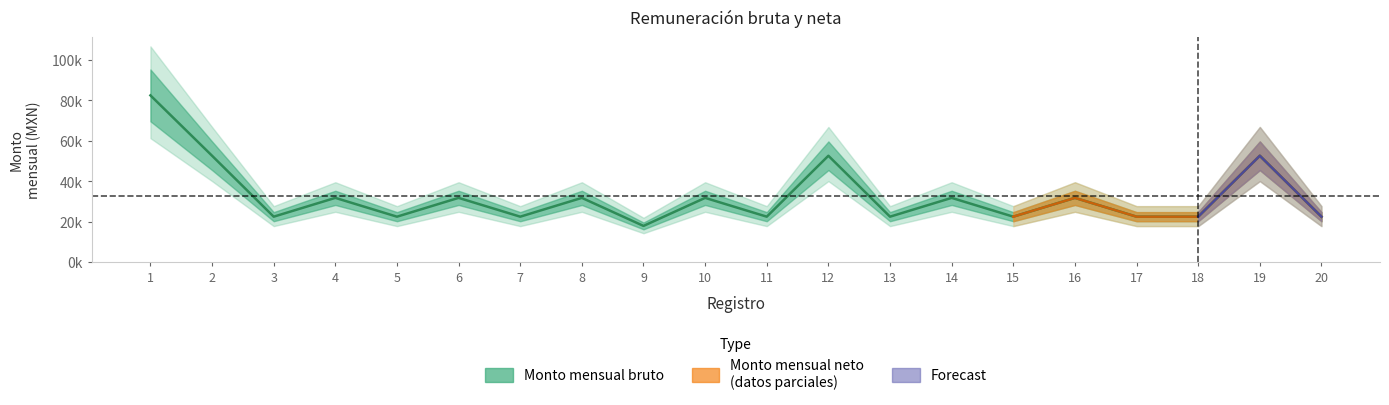

The value at 13 is 22415.0. True or false?

True